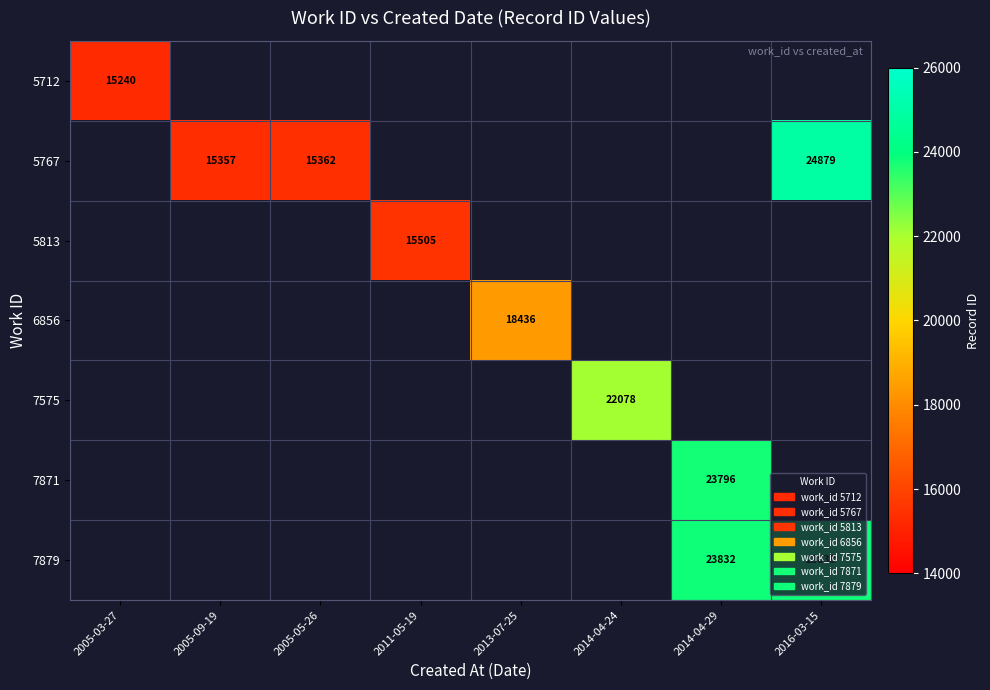

What is the minimum value shown in the chart?

15240.0